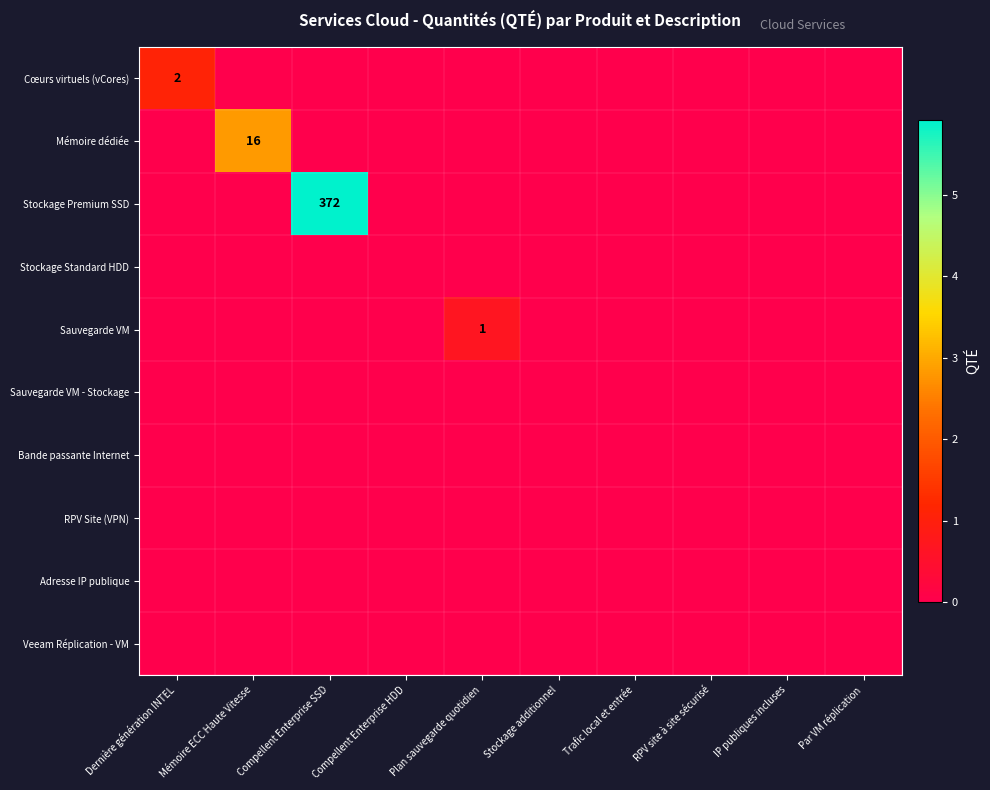

The Mémoire dédiée series shows 22 at Mémoire ECC Haute Vitesse. True or false?

False